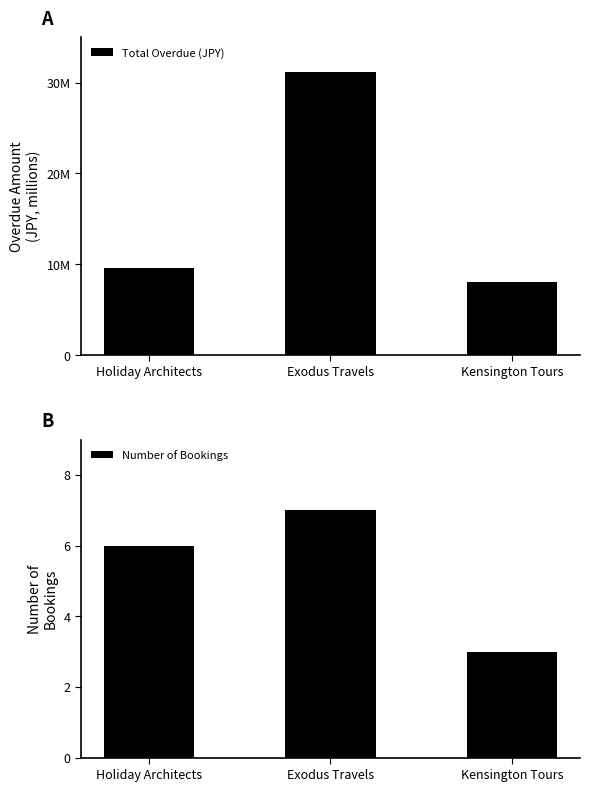

What are all the series names shown in the legend?

Total Overdue (JPY), Number of Bookings